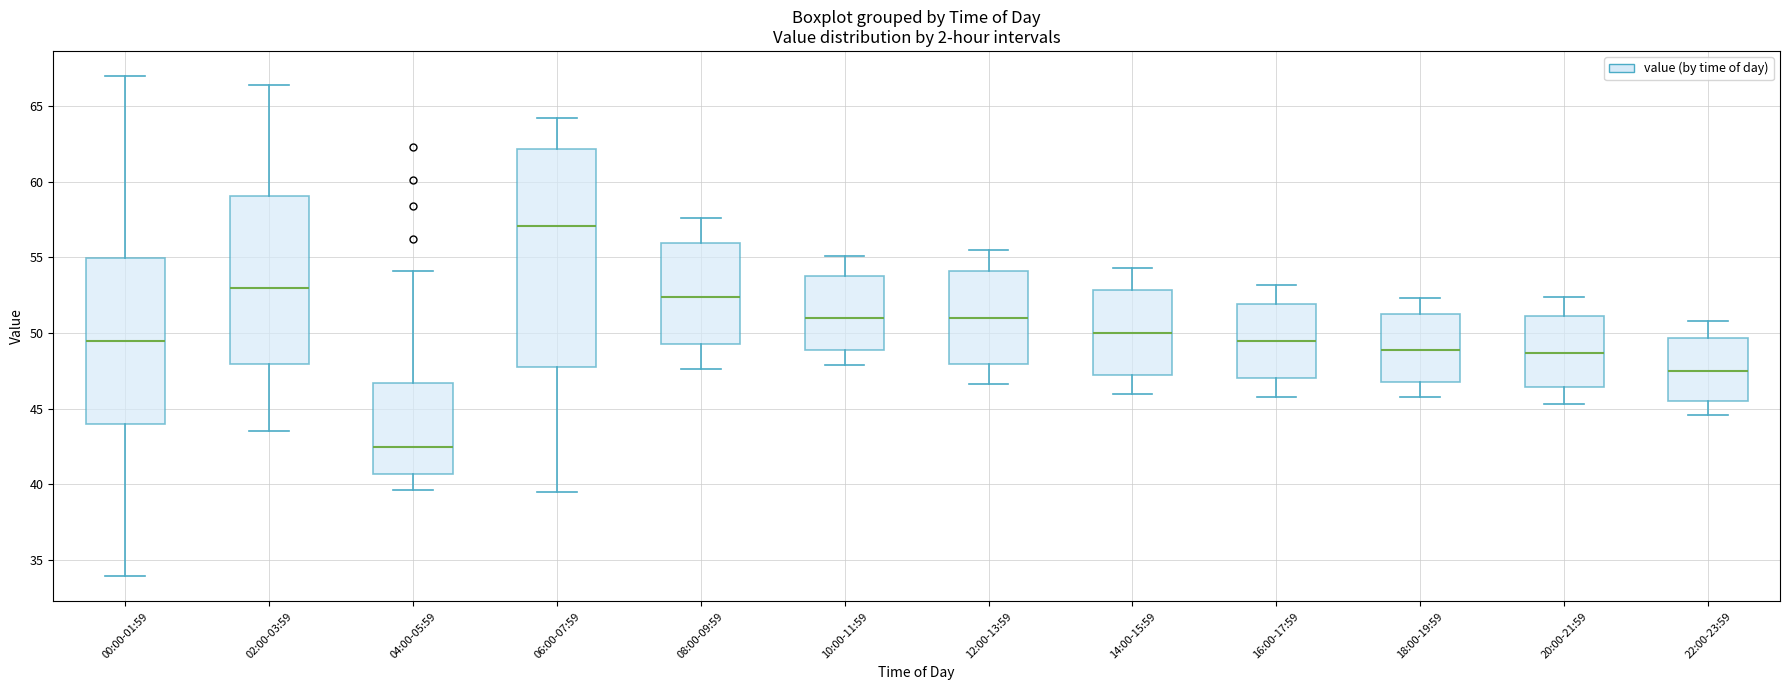

Reading left to right, read every box against the y-axis: the position of its median line, the range the box covers, and the ends of its whiskers. The values are not printed on the chart, so give them approximately, as read against the axis.

00:00-01:59: median 49.5, box 44.0 to 55.0, whiskers 34.0 to 67.0
02:00-03:59: median 53.0, box 48.0 to 59.0, whiskers 43.5 to 66.5
04:00-05:59: median 42.5, box 40.5 to 46.5, whiskers 39.5 to 54.0
06:00-07:59: median 57.0, box 48.0 to 62.0, whiskers 39.5 to 64.0
08:00-09:59: median 52.5, box 49.5 to 56.0, whiskers 47.5 to 57.5
10:00-11:59: median 51.0, box 49.0 to 54.0, whiskers 48.0 to 55.0
12:00-13:59: median 51.0, box 48.0 to 54.0, whiskers 46.5 to 55.5
14:00-15:59: median 50.0, box 47.0 to 53.0, whiskers 46.0 to 54.5
16:00-17:59: median 49.5, box 47.0 to 52.0, whiskers 46.0 to 53.0
18:00-19:59: median 49.0, box 47.0 to 51.0, whiskers 46.0 to 52.5
20:00-21:59: median 48.5, box 46.5 to 51.0, whiskers 45.5 to 52.5
22:00-23:59: median 47.5, box 45.5 to 49.5, whiskers 44.5 to 51.0